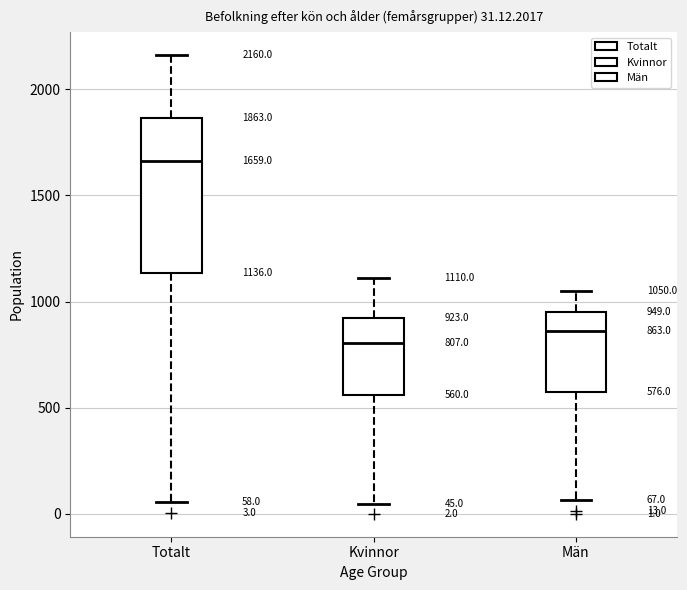

Which box has the highest median line?

Totalt